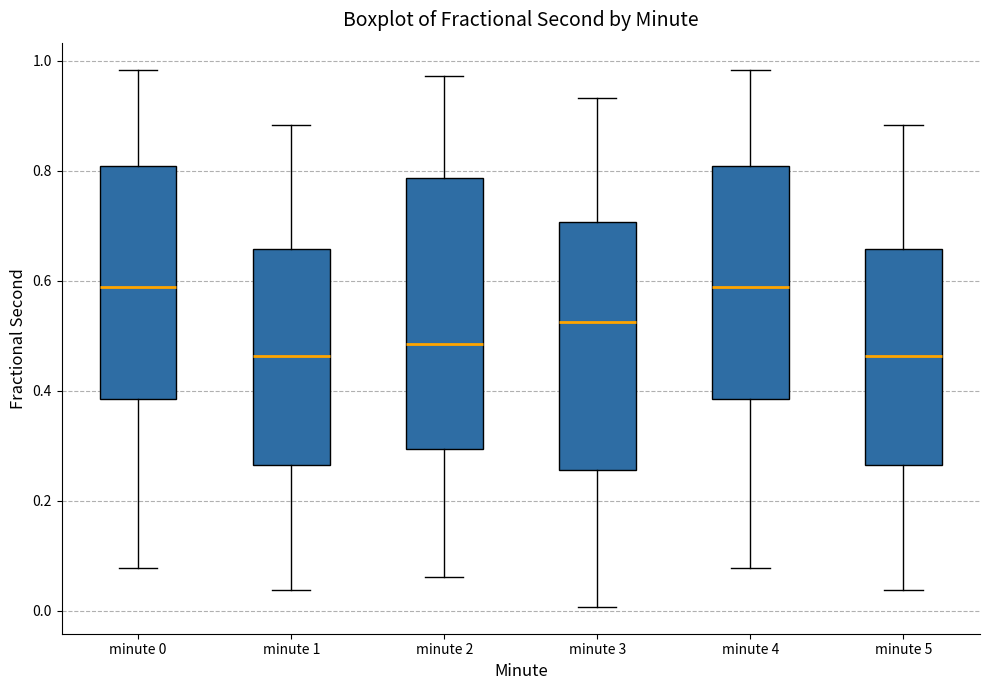

Comparing the boxes themselves (not the whiskers), which one is the tallest?

minute 2